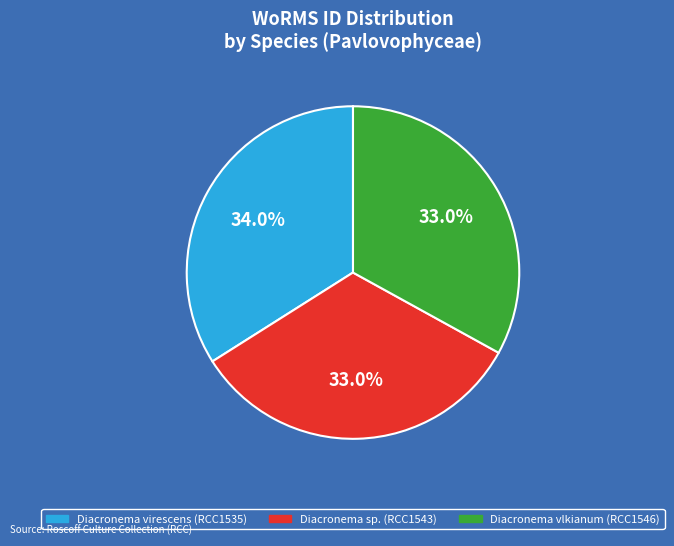

Does Diacronema sp. (RCC1543) account for over 50% of the chart?

No